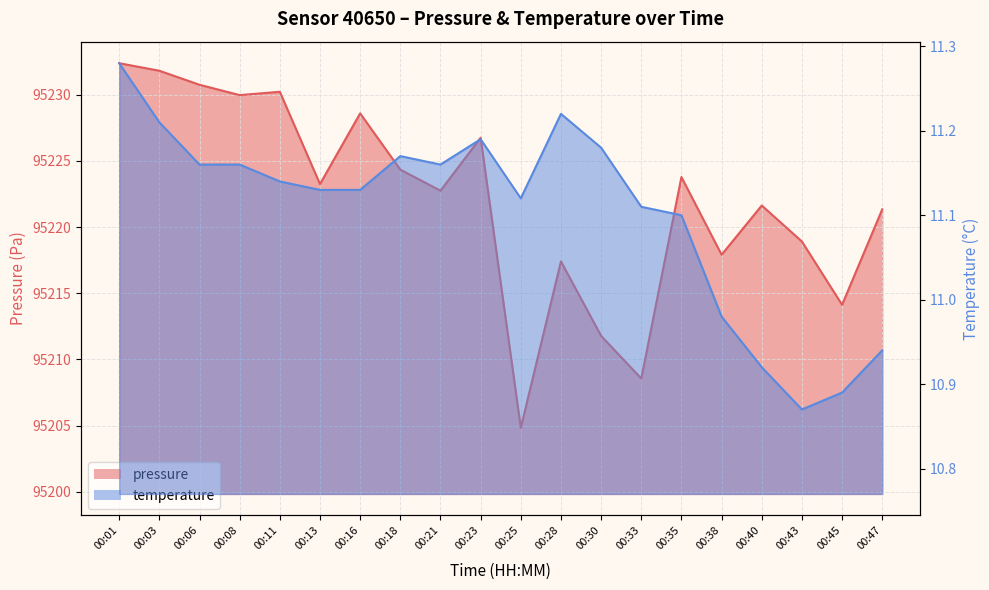

True or false: temperature has more than 0 points higher than both neighbors.

True